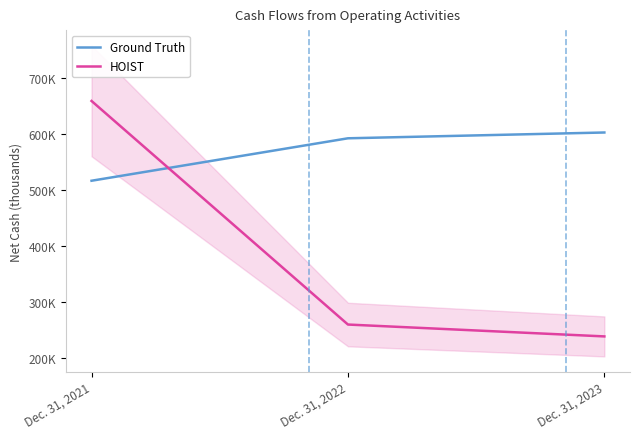

What value does the Ground Truth series have at Dec. 31, 2023, to the nearest 10?

602590